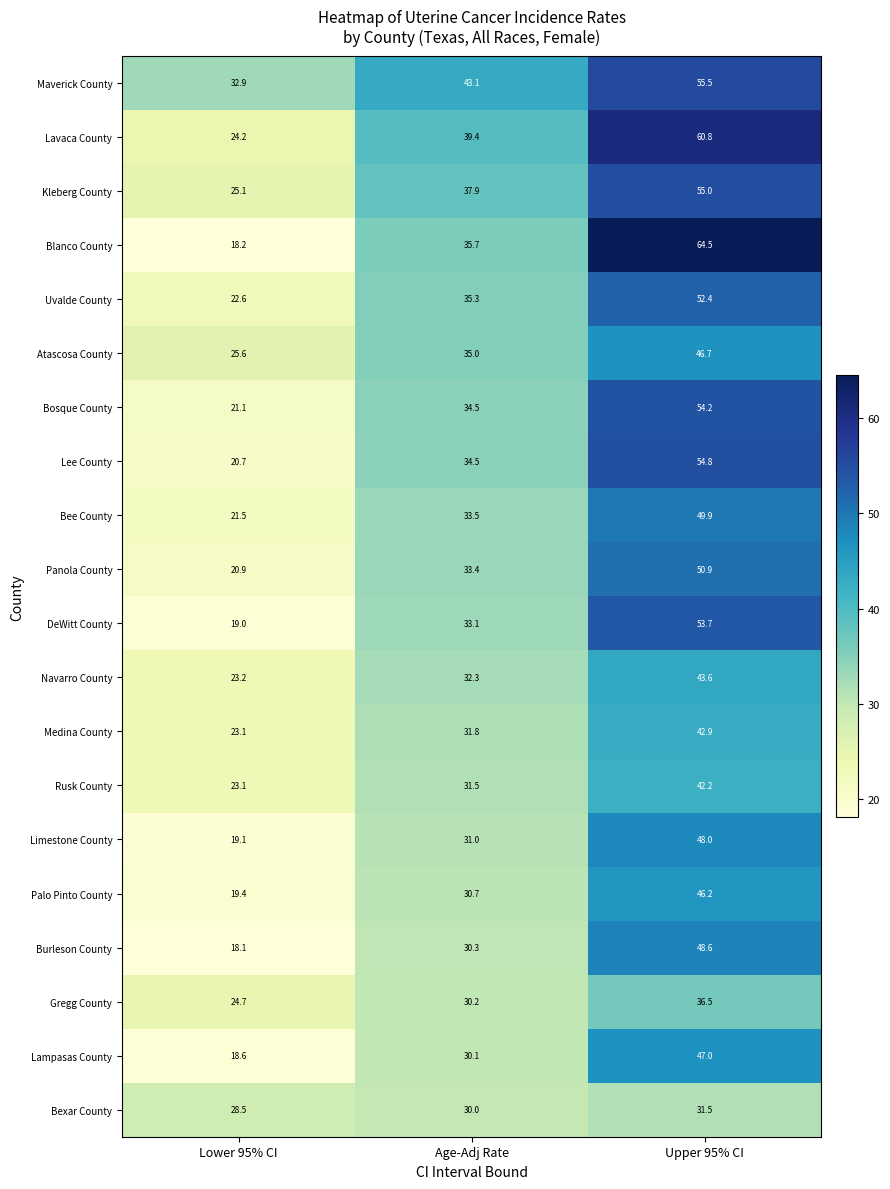

What is the spread (max minus min) of values at Age-Adj Rate?

13.1